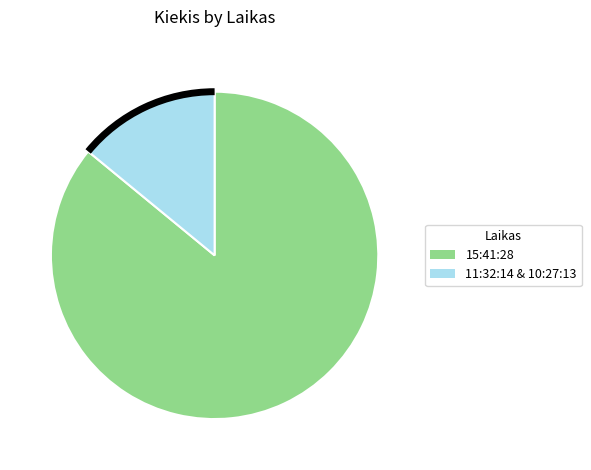

Count the number of slices in the pie.

2